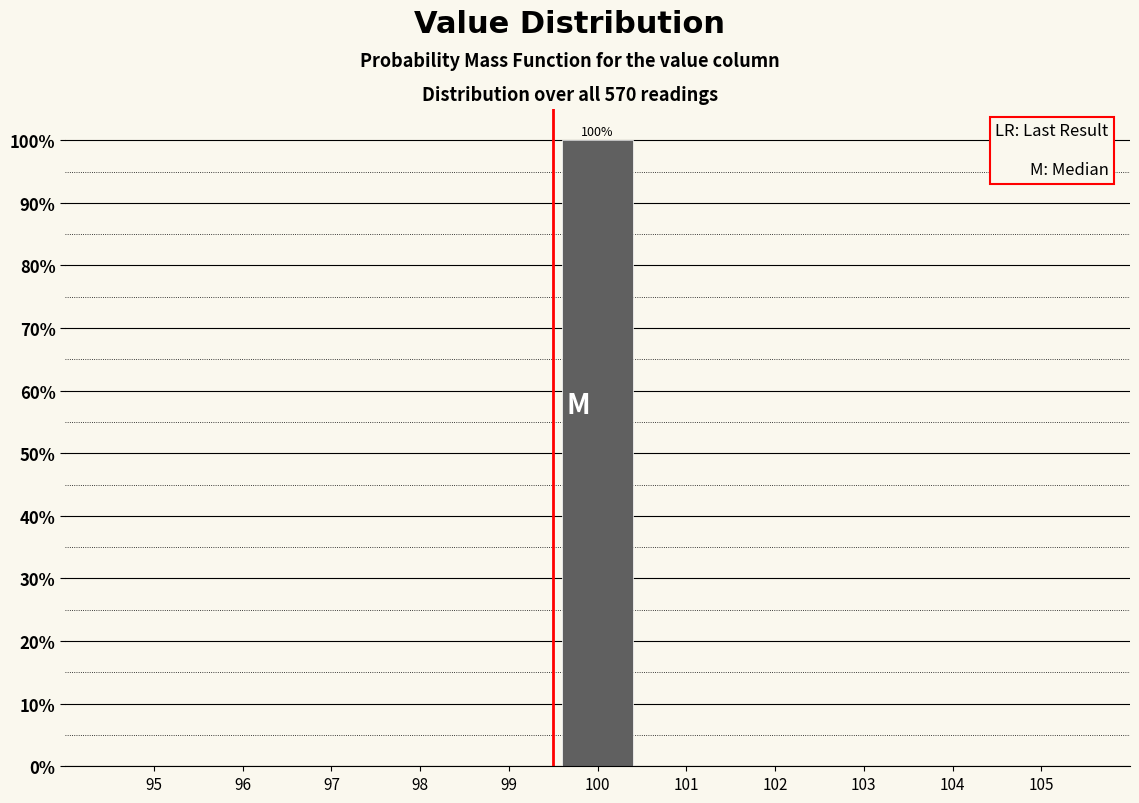

Reading left to right, list all the values displayed in this chart.

95=0	96=0	97=0	98=0	99=0	100=100	101=0	102=0	103=0	104=0	105=0